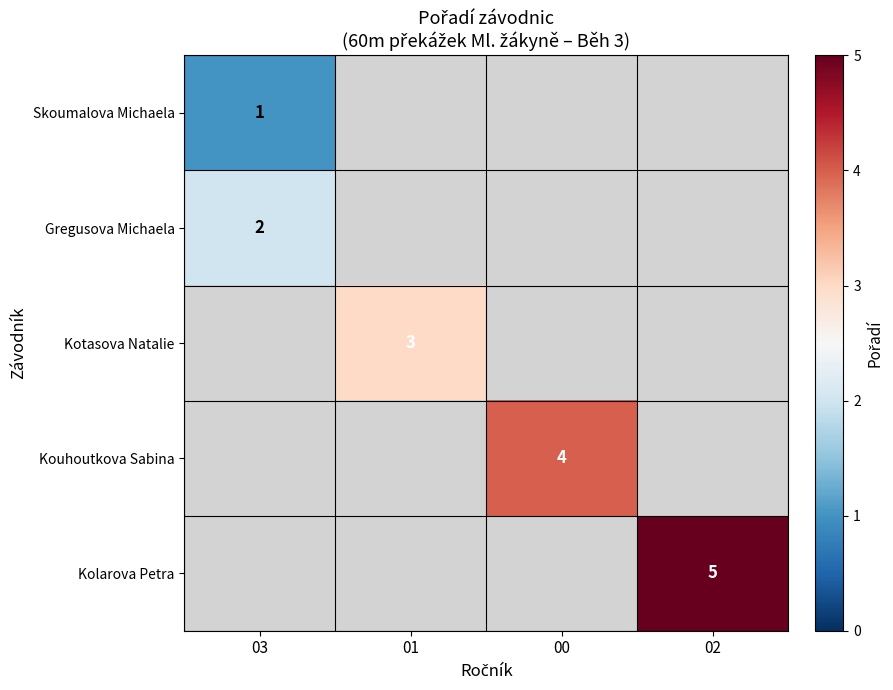

The value of Kotasova Natalie at 01 is 3. True or false?

True